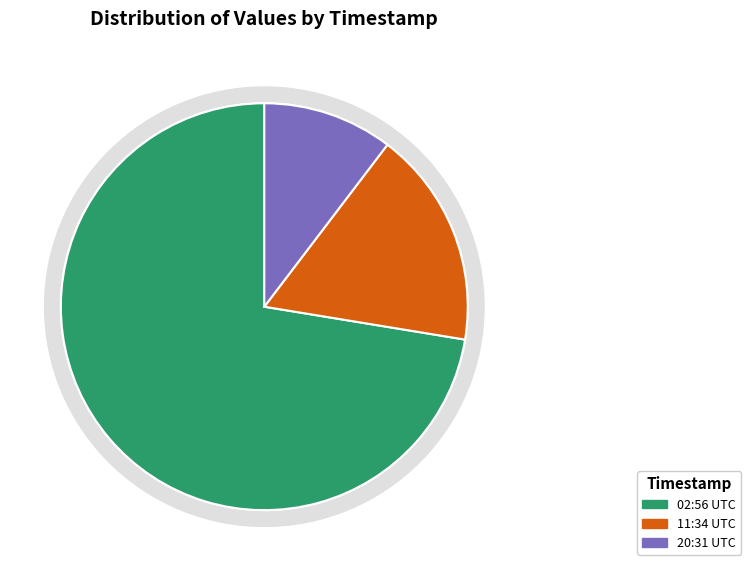

What is the change in value from 2022-09-15T02:56:59.122Z to 2022-09-15T20:31:59.386Z?

-18